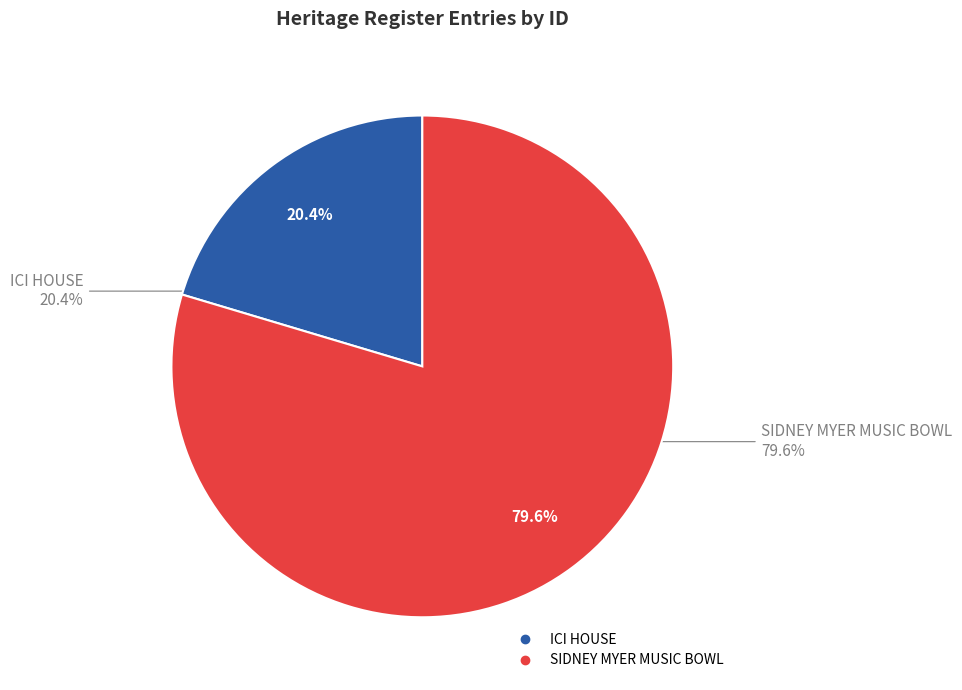

The SIDNEY MYER MUSIC BOWL slice represents 65% of the pie. True or false?

False